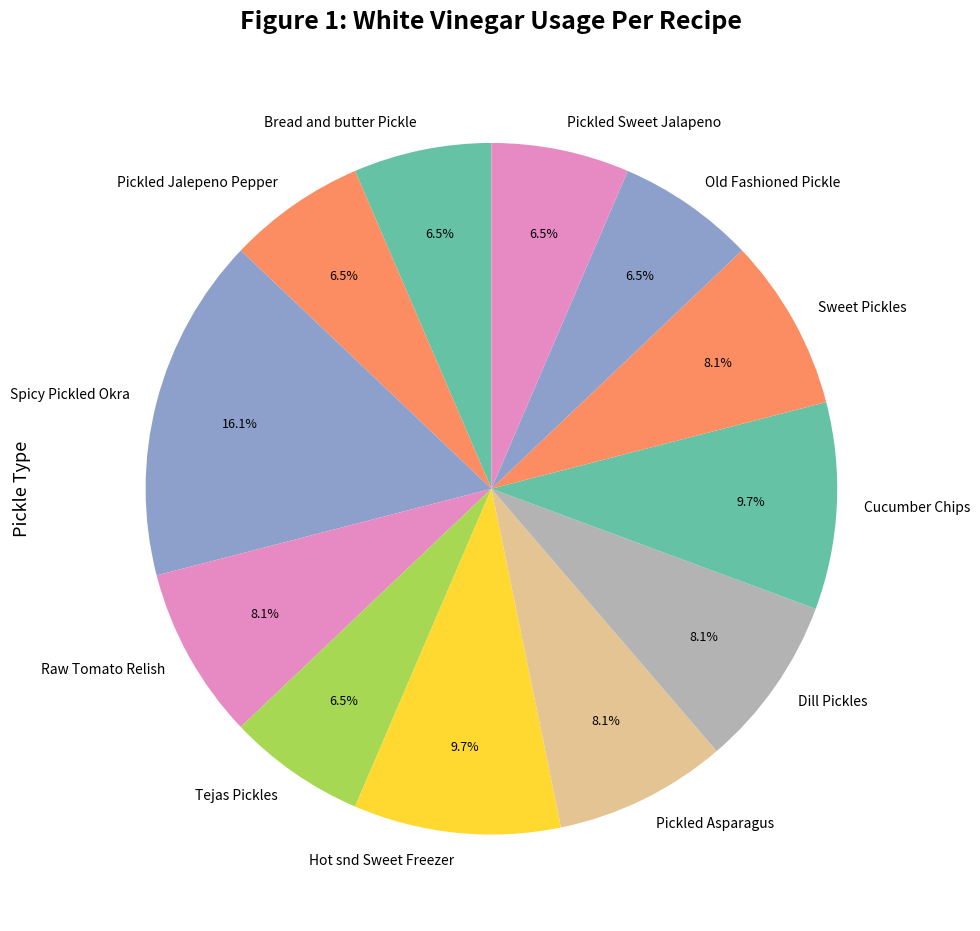

Approximately how many times larger is the value at Pickled Jalepeno Pepper compared to Pickled Asparagus?

0.8